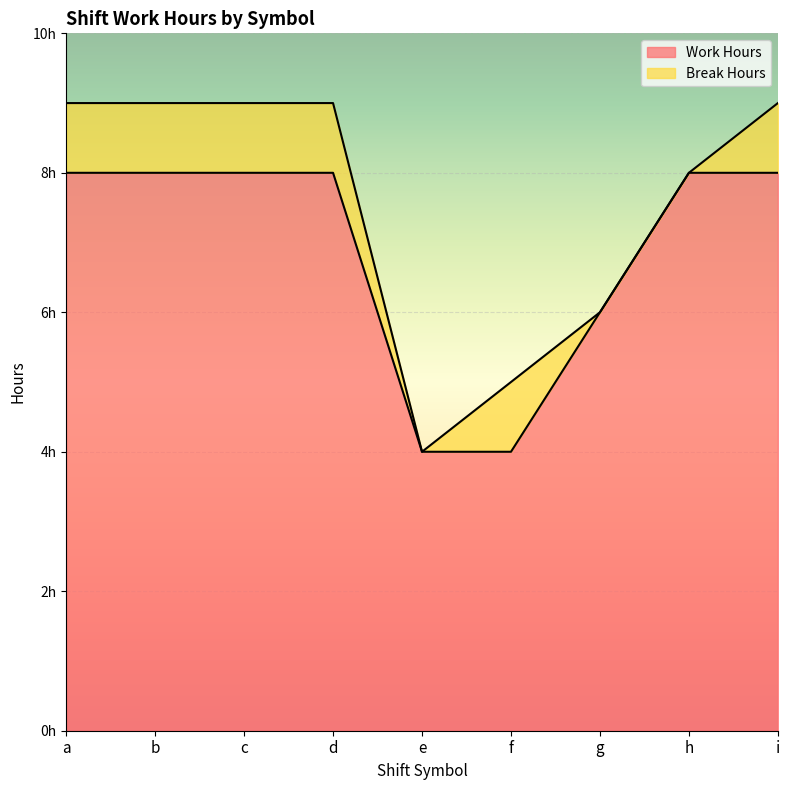

Reading left to right, what are all the values shown in this chart?

8.0	8.0	8.0	8.0	4.0	4.0	6.0	8.0	8.0